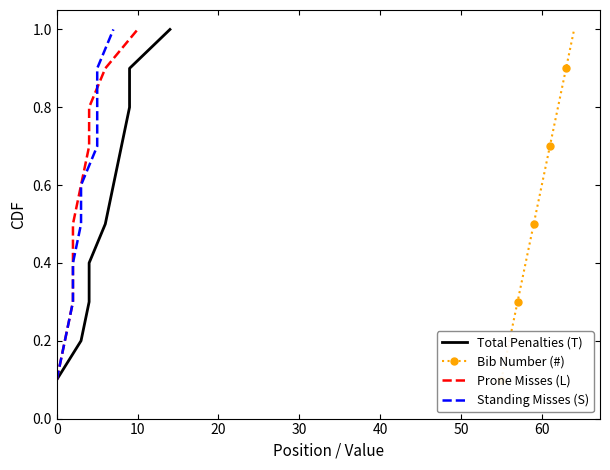

What is the value of the Prone Misses (L) point at the 3rd from the left?

0.3